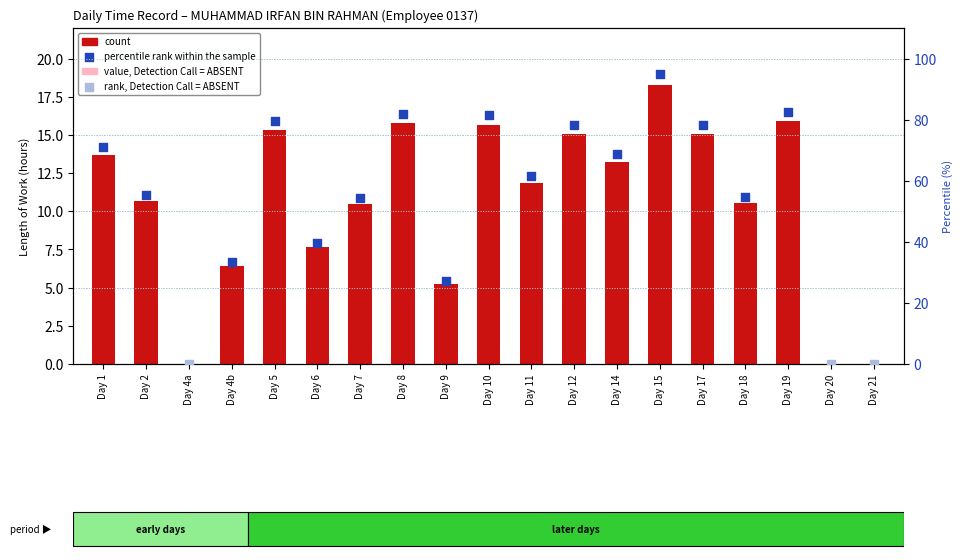

Which has a higher value, Day 2 or Day 4b?

Day 2